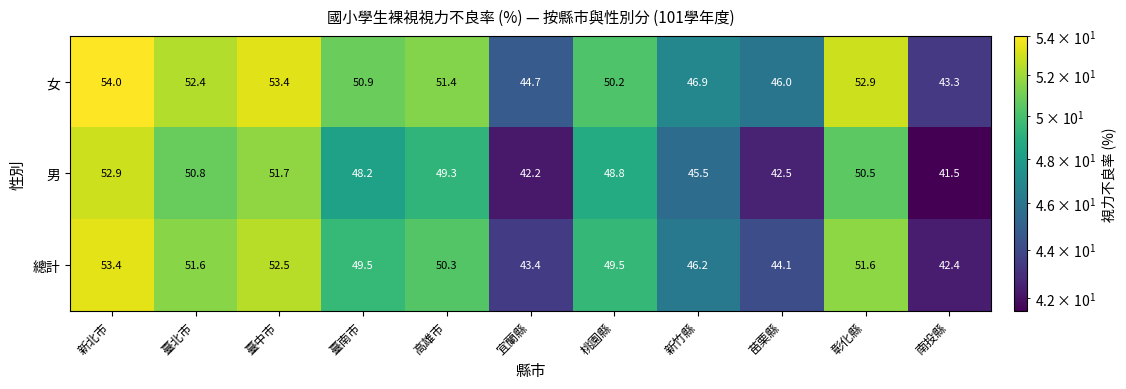

What is the total value across all series at 臺北市?

154.8